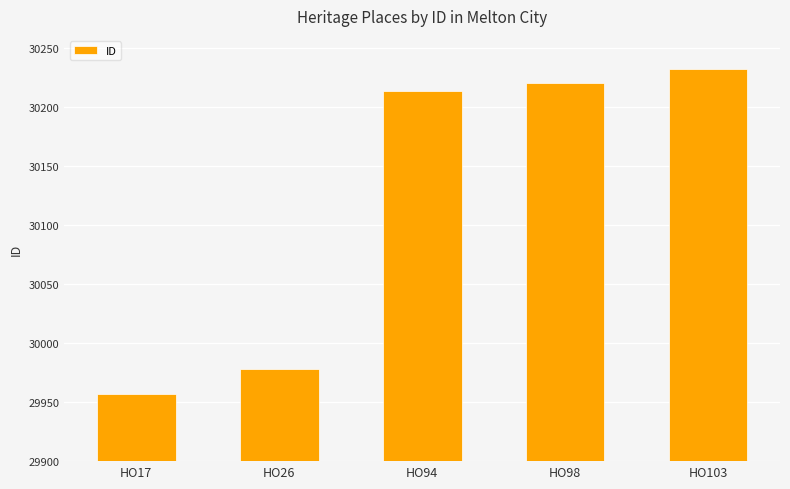

Which category has the lowest value across all series?

HO17